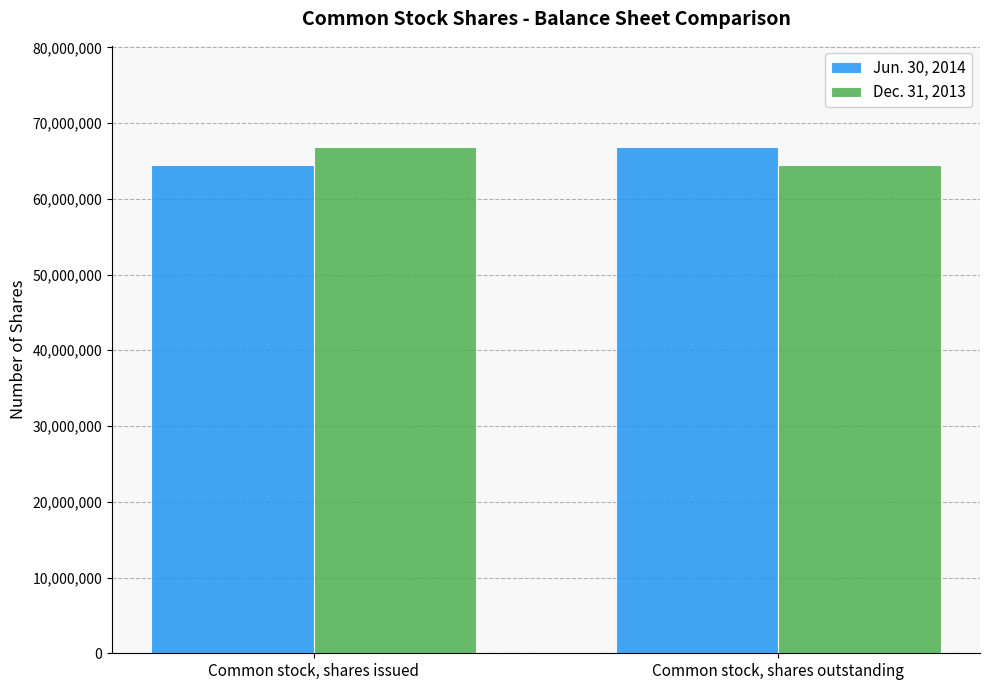

The Dec. 31, 2013 series shows 89382586 at Common stock, shares issued. True or false?

False